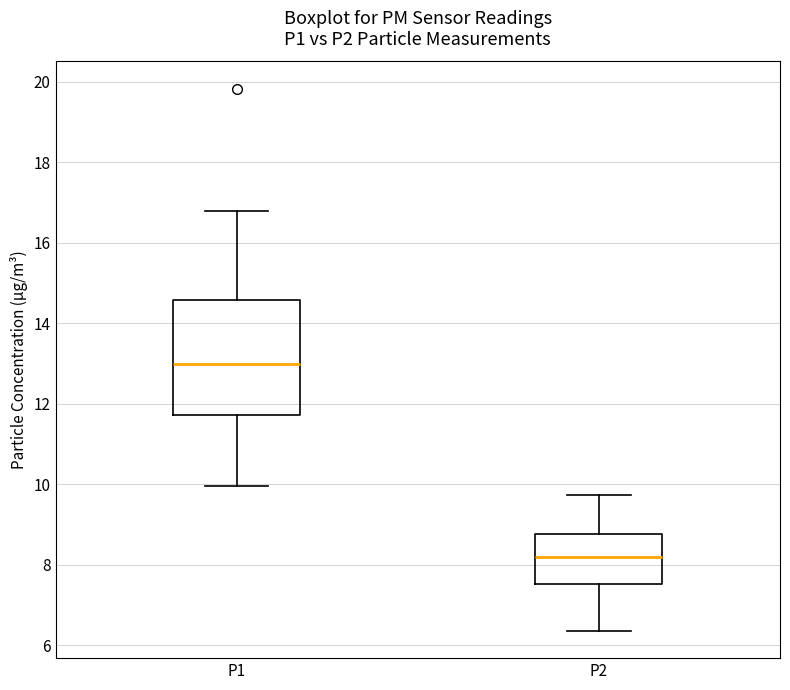

Which box has the lowest median line?

P2